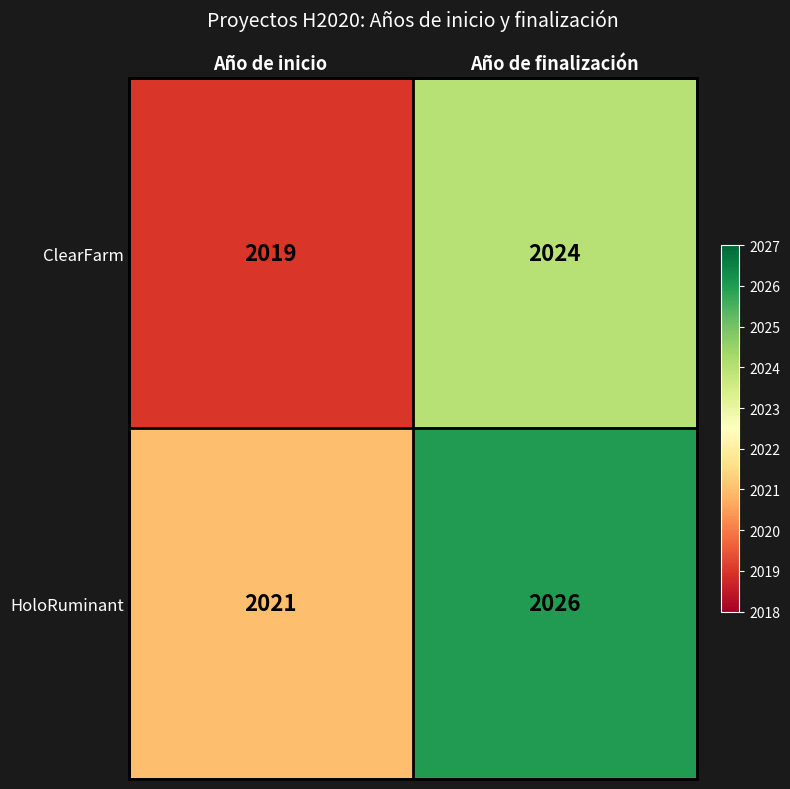

Where is HoloRuminant nearest to the value 2023?

Año de inicio